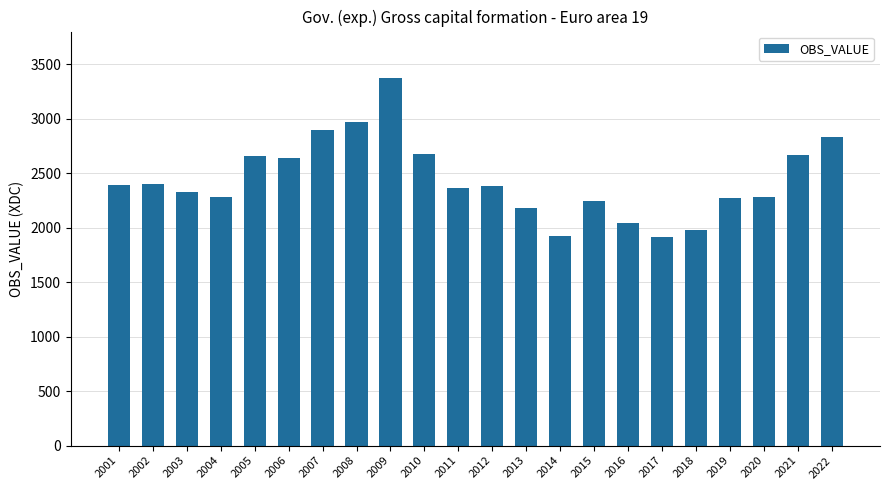

At which category does the chart reach its peak across all series?

2009